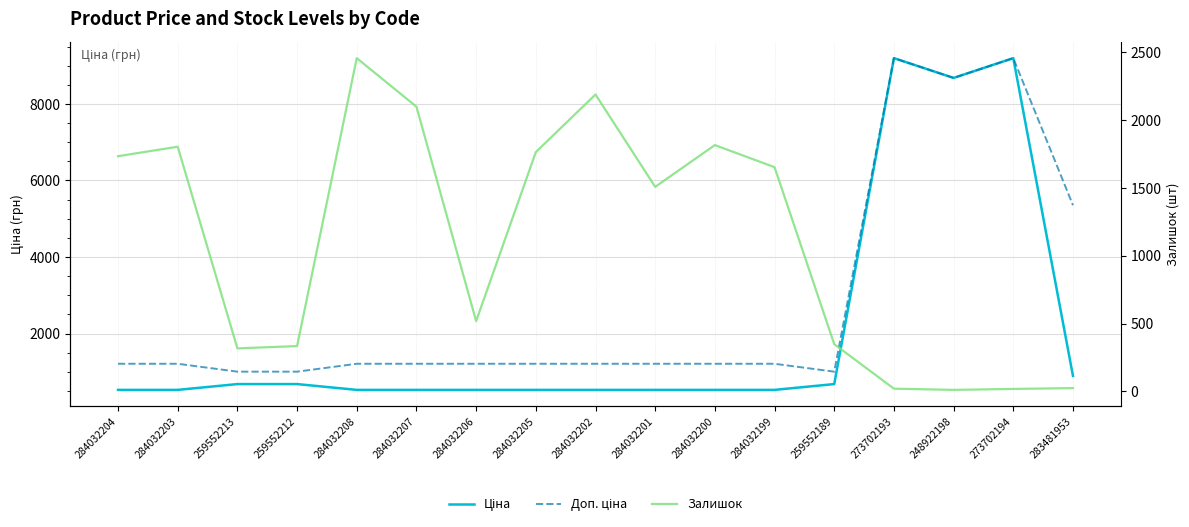

Reading right to left, extract all data points from this chart.

Ціна: 892.2	9196.3	8679.5	9196.3	679.8	528.2	528.2	528.2	528.2	528.2	528.2	528.2	528.2	679.8	679.8	528.2	528.2
Доп. ціна: 5353.1	9196.3	8679.5	9196.3	1004.1	1210.7	1210.7	1210.7	1210.7	1210.7	1210.7	1210.7	1210.7	1004.1	1004.1	1210.7	1210.7
Залишок: 24.0	18.0	11.0	20.0	348.0	1653.0	1816.0	1508.0	2189.0	1764.0	518.0	2099.0	2457.0	334.0	317.0	1804.0	1734.0